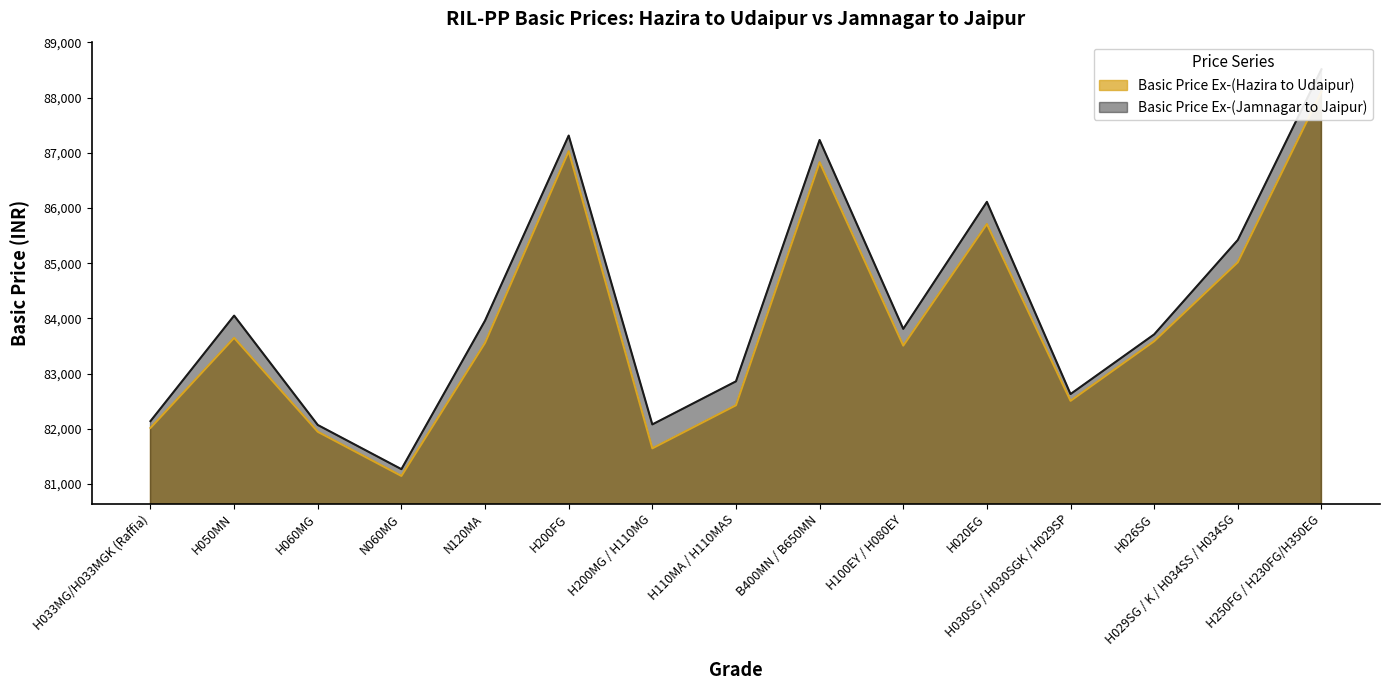

What is the spread (max minus min) of values at H020EG?

403